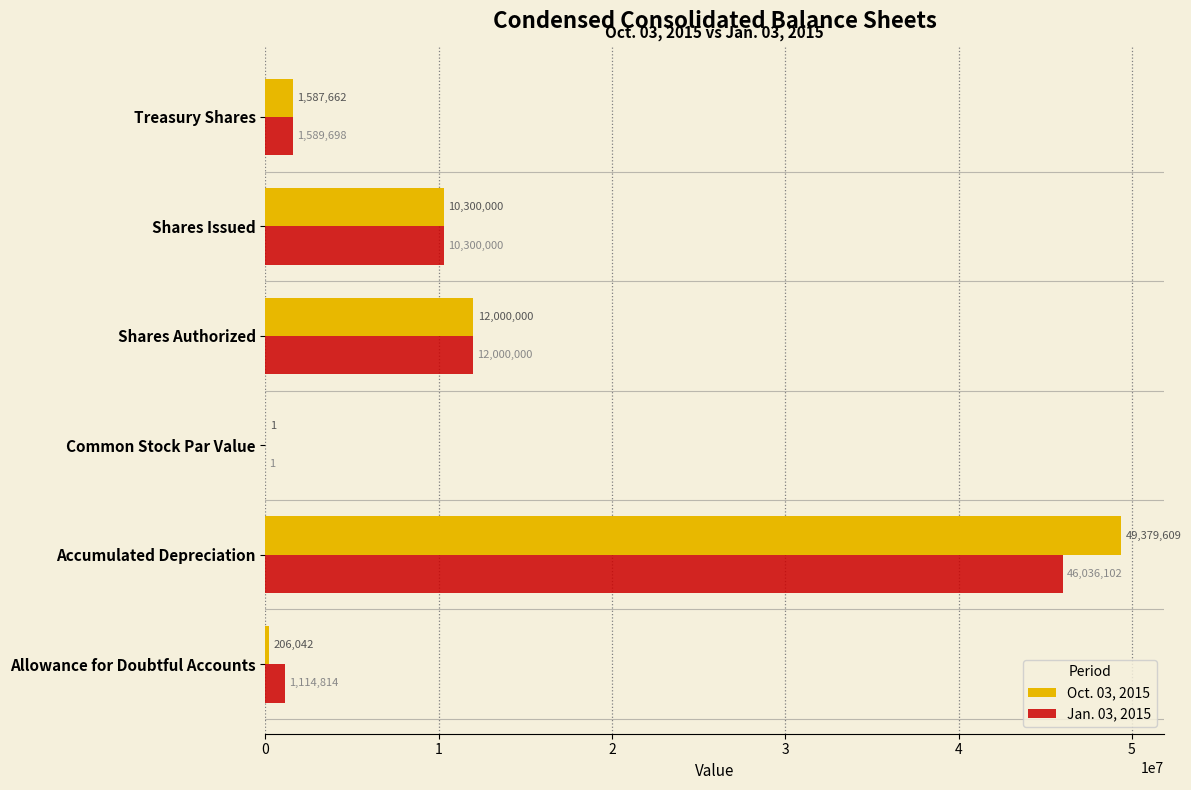

Which category has the highest value in the Jan. 03, 2015 series?

Accumulated Depreciation